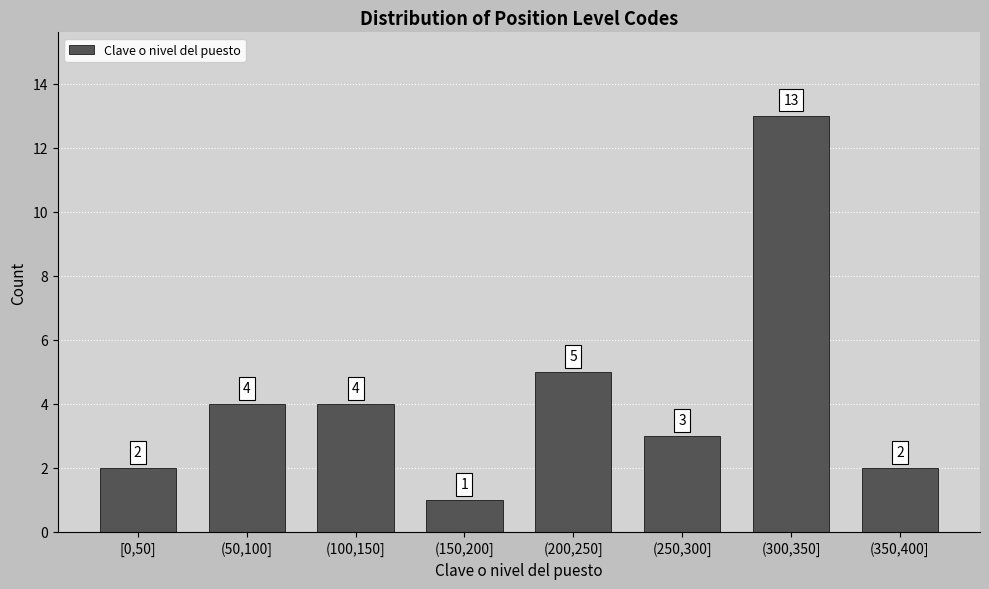

Reading right to left, list all the values displayed in this chart.

2	13	3	5	1	4	4	2